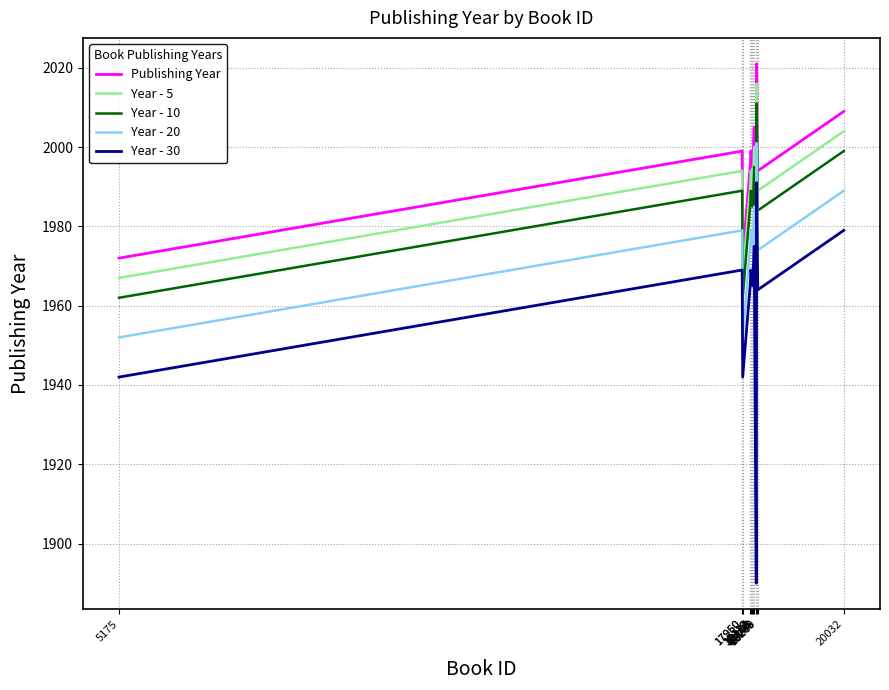

What is the difference between the Year - 30 values at 5175 and 17950?

27